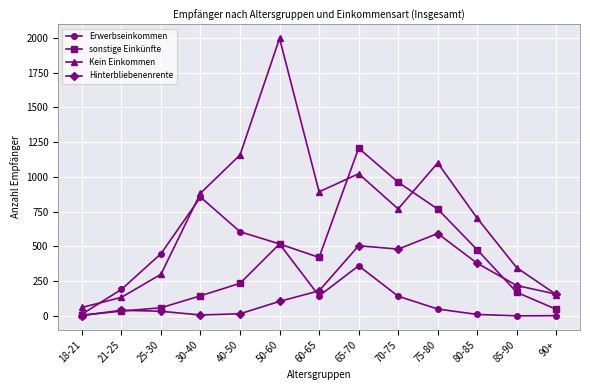

Rank the series by their maximum value, from highest to lowest.

Kein Einkommen, sonstige Einkünfte, Erwerbseinkommen, Hinterbliebenenrente